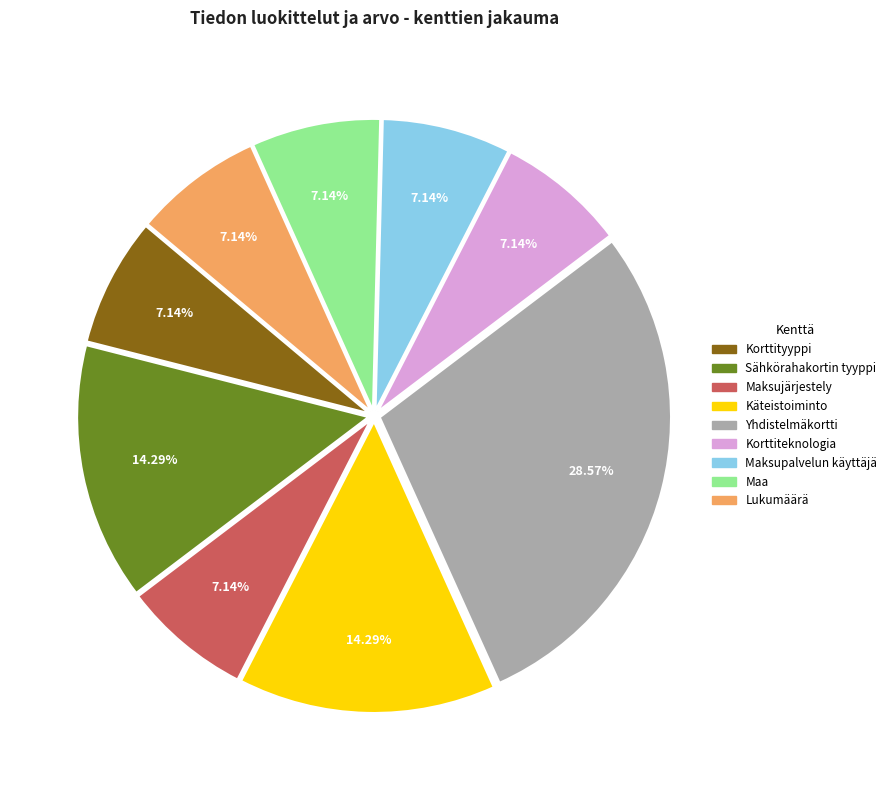

How many slices are in this pie chart?

9